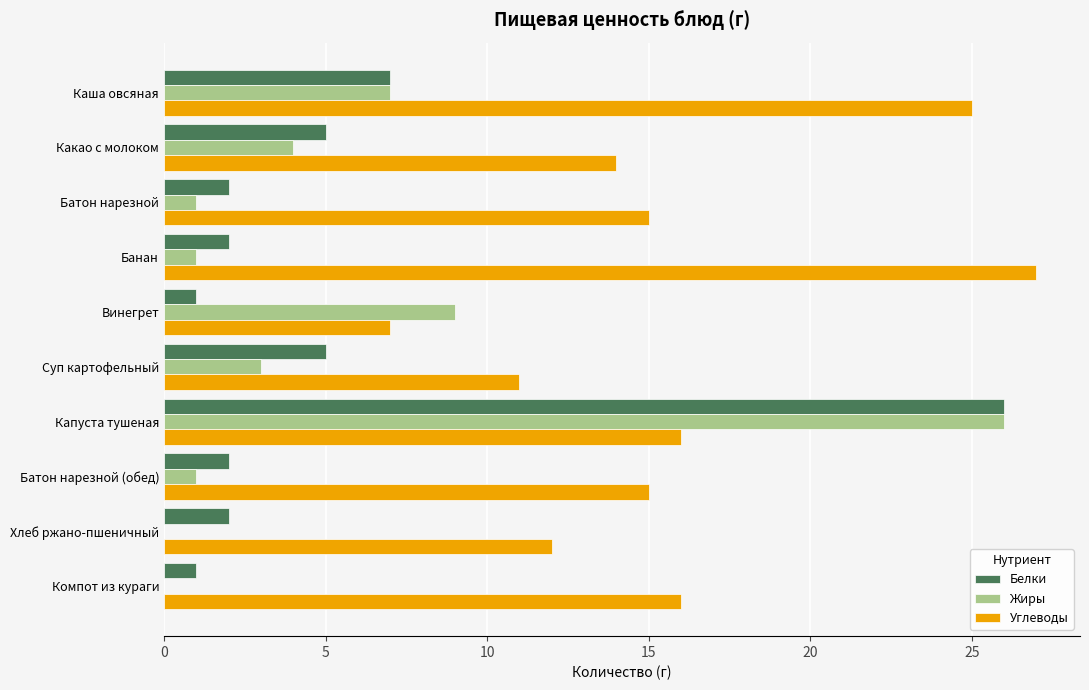

What is the total value across all series at Суп картофельный?

19